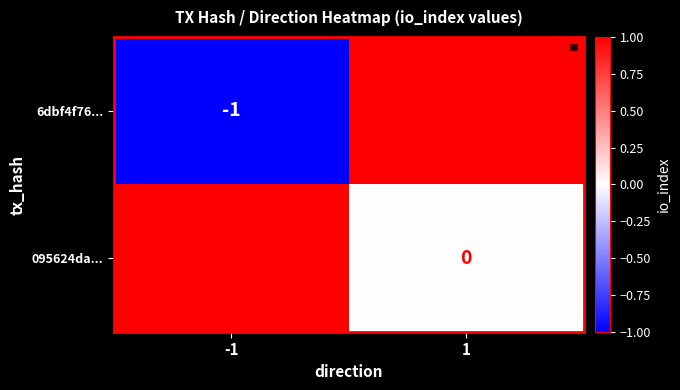

Rank the series by their average value, from lowest to highest.

6dbf4f76..., 095624da...